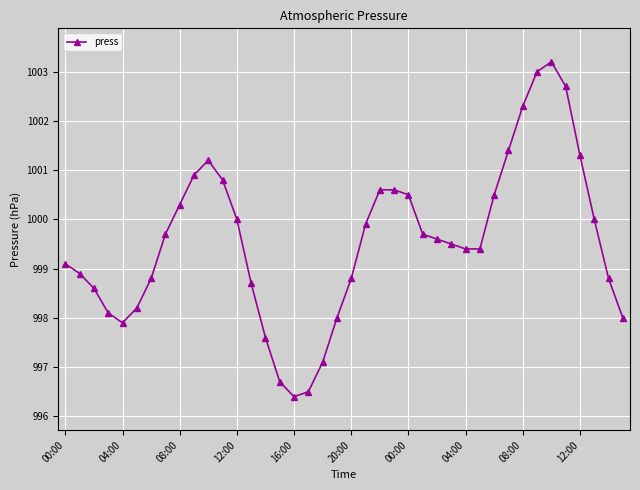

What is the maximum value shown in the chart?

1003.2